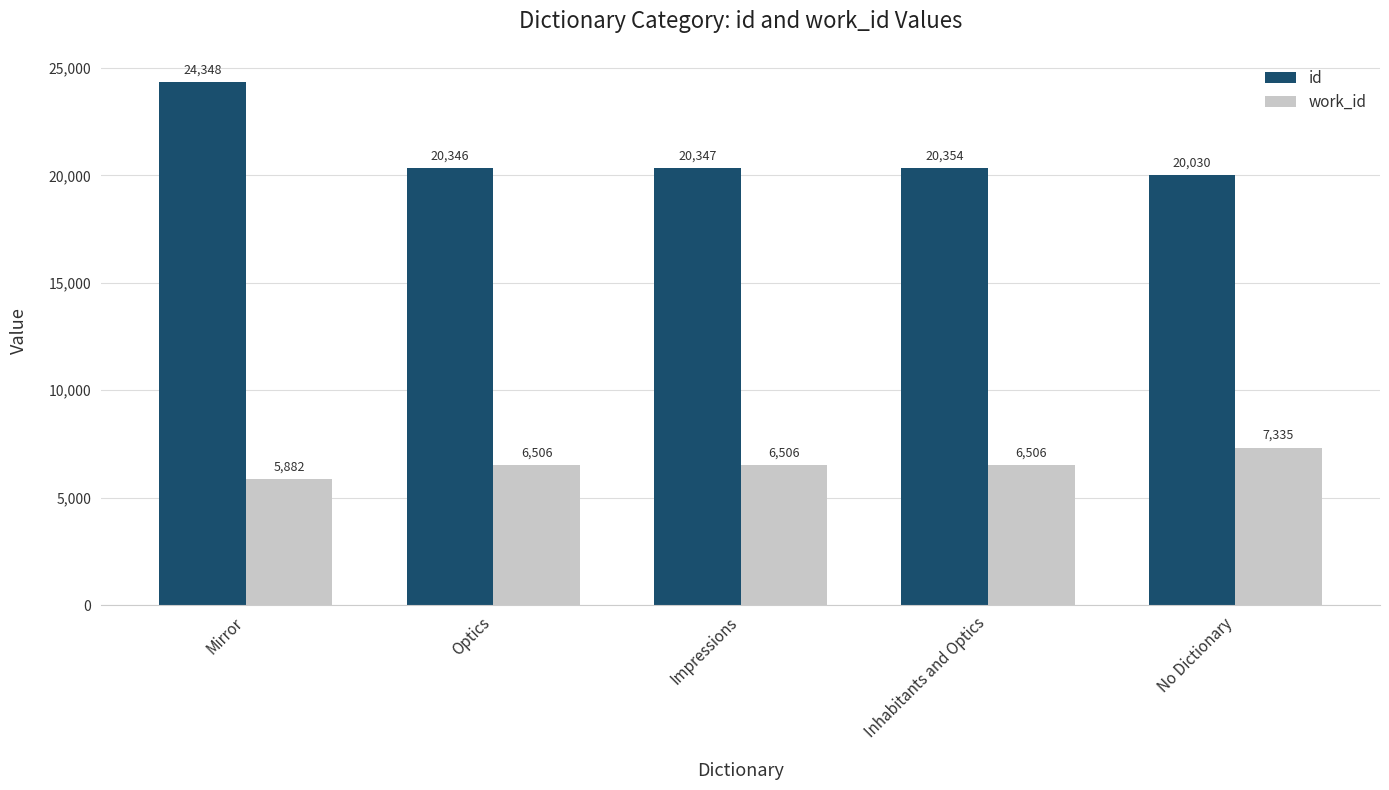

The value of id at Mirror is 24348. True or false?

True